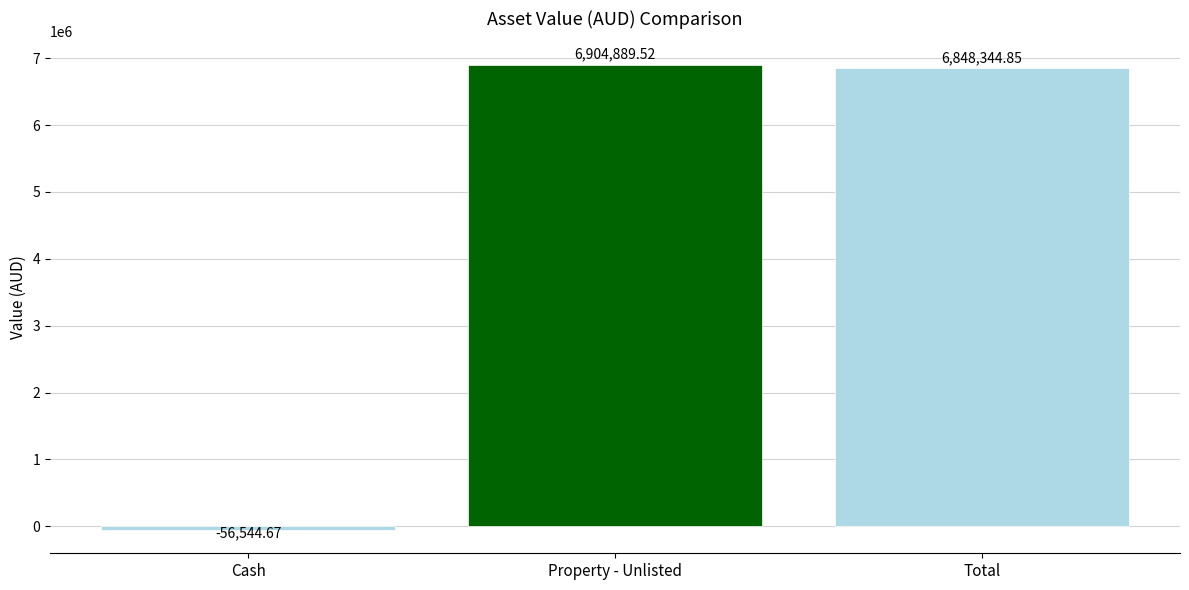

What is the minimum value shown in the chart?

-56544.7